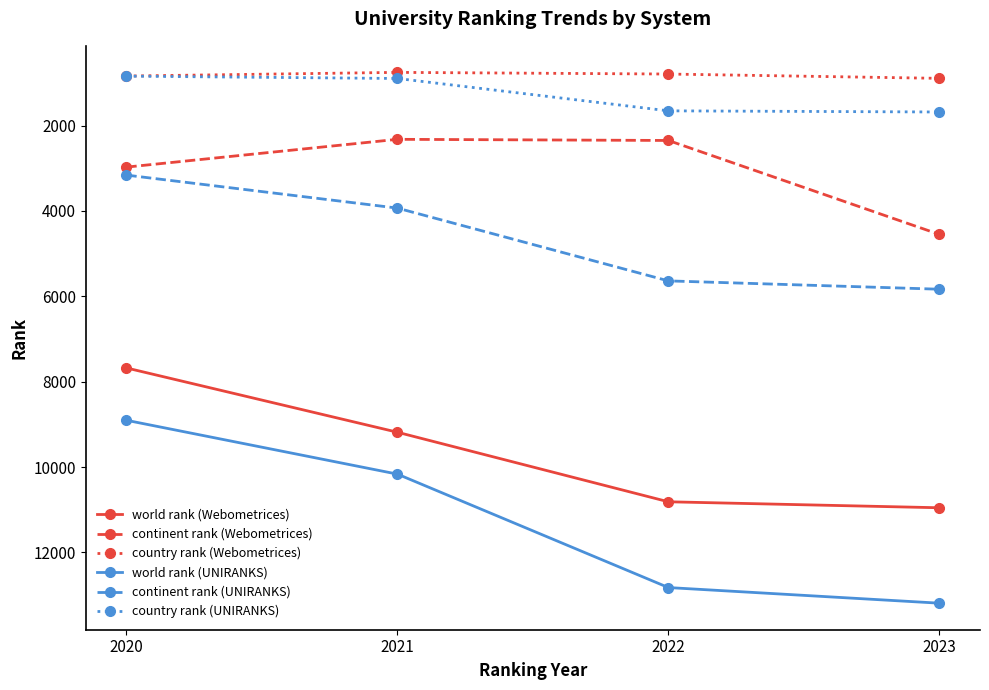

What is the value of the country rank (Webometrices) point at the 3rd from the left?

794